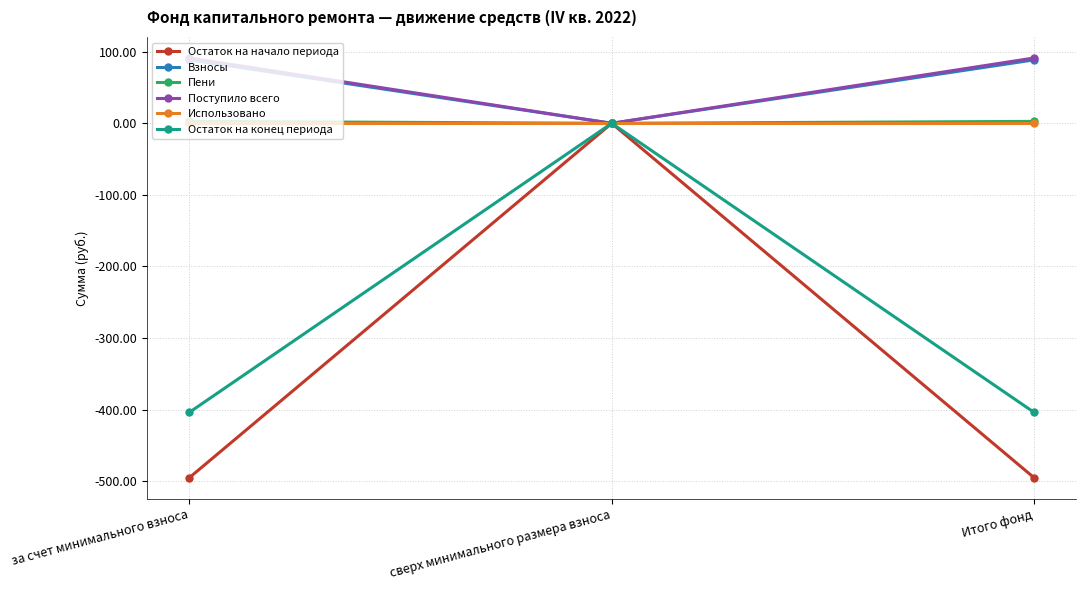

Reading right to left, transcribe all the data shown in this chart.

Остаток на начало периода: -495.5	0.0	-495.5
Взносы: 88.7	0.0	88.7
Пени: 2.7	0.0	2.7
Поступило всего: 91.3	0.0	91.3
Использовано: 0.0	0.0	0.0
Остаток на конец периода: -404.1	0.0	-404.1